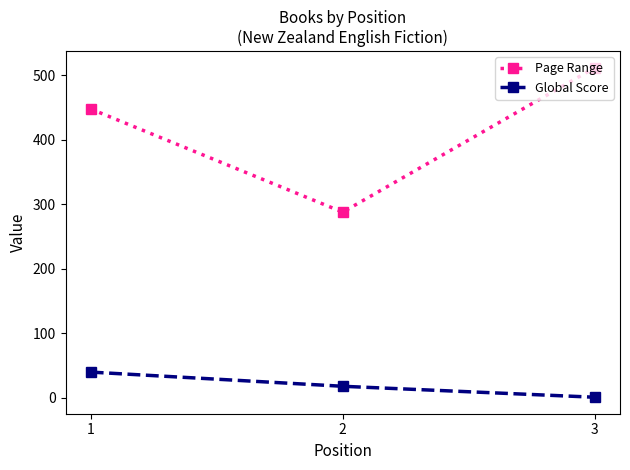

What is the total value across all series at 2?

306